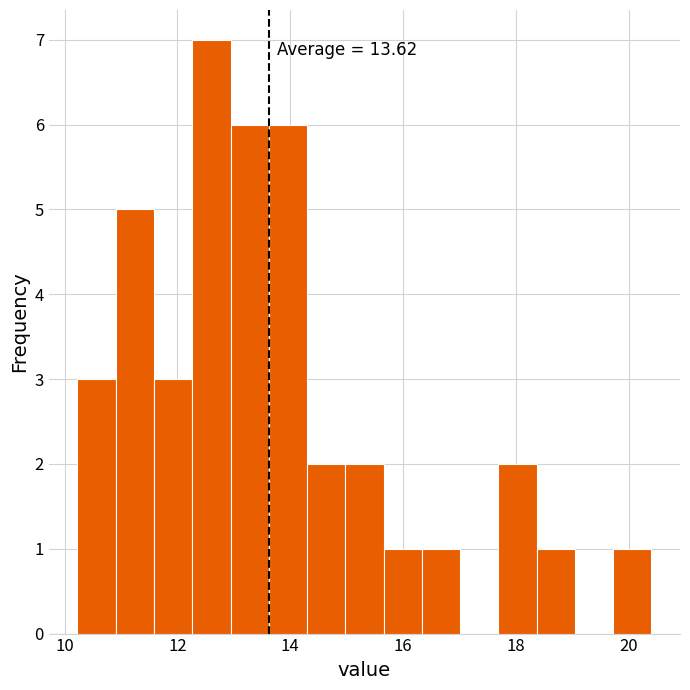

Around what value on the x-axis is the tallest bar? Give the approximate position of its centre, as read against the axis.

12.6